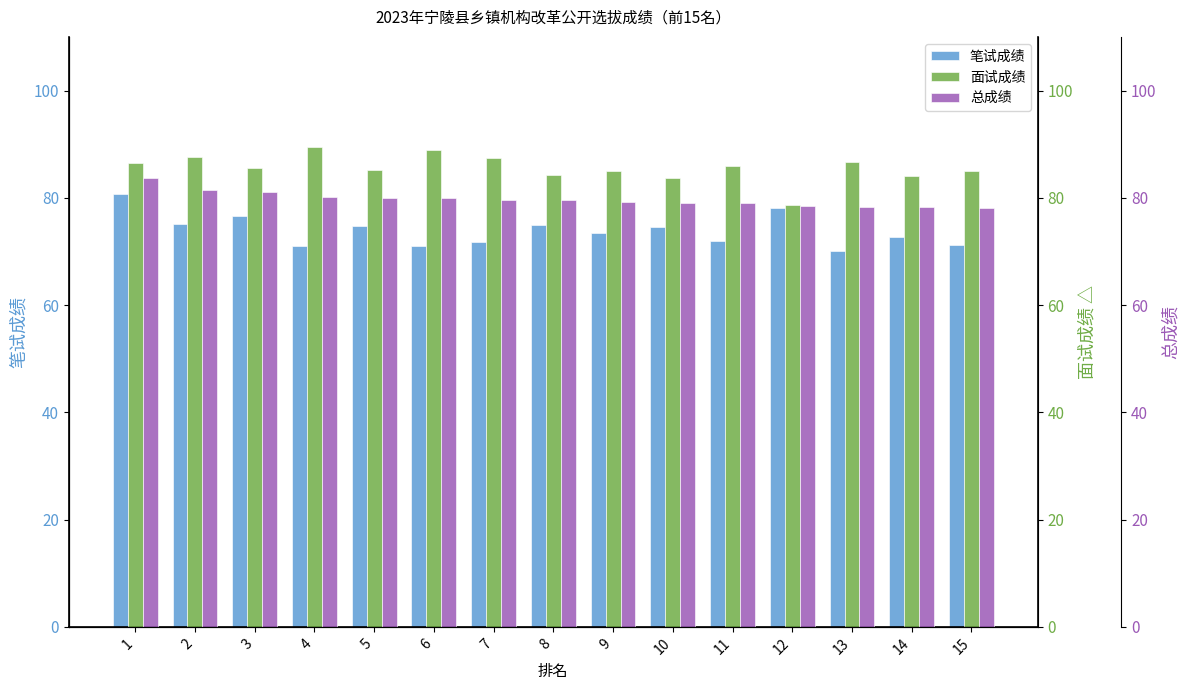

Reading right to left, list all the values displayed in this chart.

笔试成绩: 71.2	72.6	70.0	78.1	72.0	74.6	73.5	75.0	71.8	71.0	74.8	71.0	76.6	75.2	80.8
面试成绩: 85.1	84.1	86.7	78.7	85.9	83.6	84.9	84.3	87.5	89.0	85.2	89.5	85.6	87.7	86.6
总成绩: 78.1	78.3	78.4	78.4	79.0	79.1	79.2	79.6	79.6	80.0	80.0	80.2	81.1	81.4	83.7